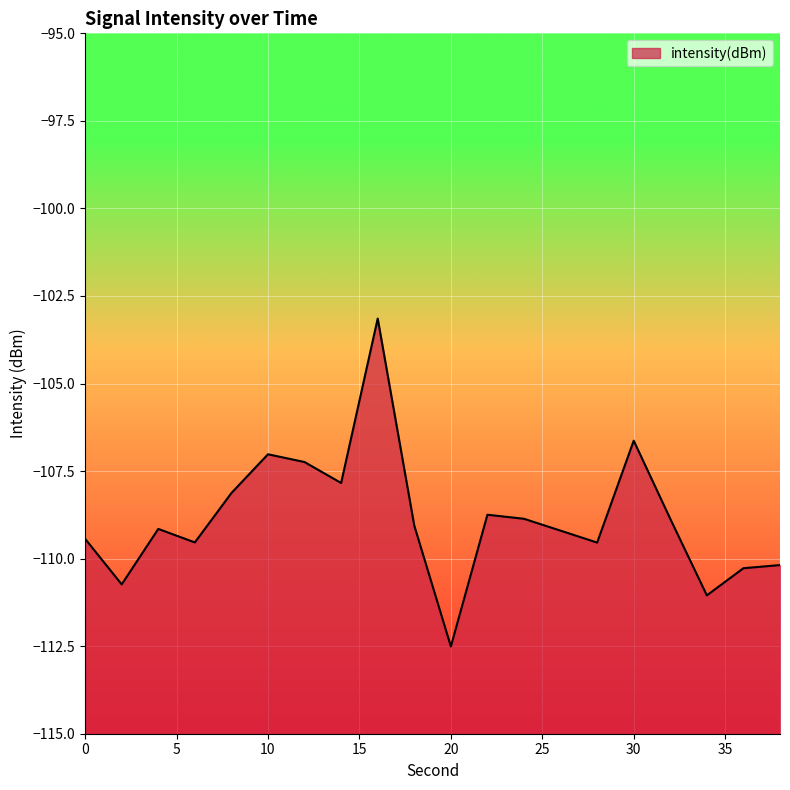

Does the chart display data point markers on the line(s)?

No